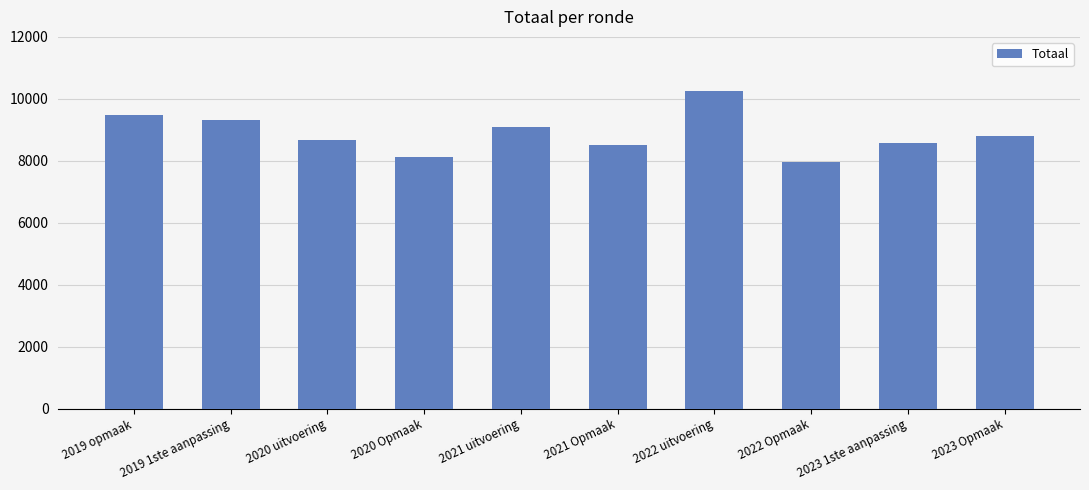

Is it true that the value at 2022 uitvoering is 10261?

True